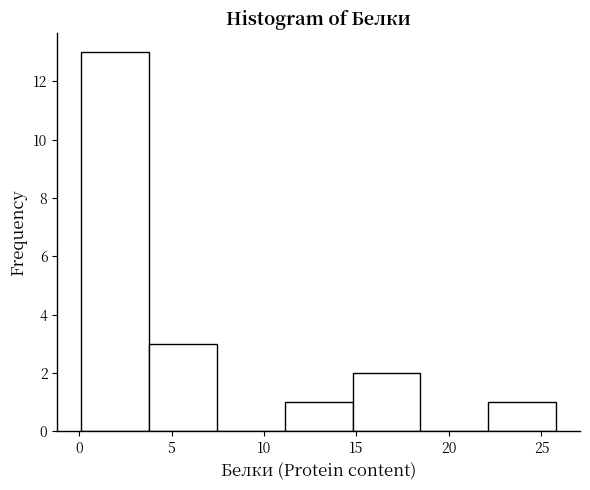

Reading left to right, list every bar in this chart as the range it spans on the x-axis followed by its height. Neither the bar edges nor the heights are printed on the chart, so give them approximately, as read against the axes.

0.0 to 4.0: 13
4.0 to 7.5: 3
7.5 to 11.0: 0
11.0 to 15.0: 1
15.0 to 18.5: 2
18.5 to 22.0: 0
22.0 to 26.0: 1